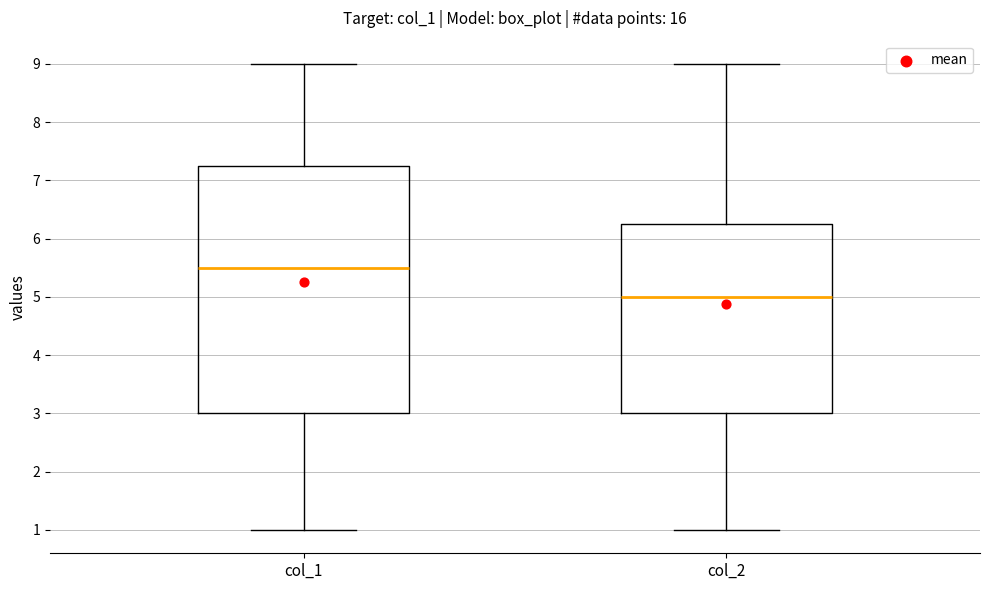

Where is the upper edge of the box for col_1 on the y-axis? The values are not printed on the chart, so give them approximately, as read against the axis.

7.3